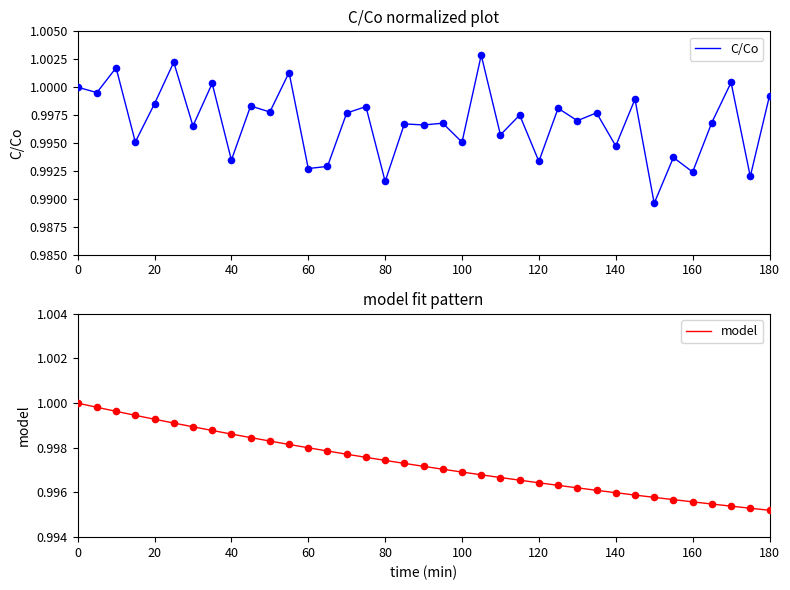

Which series contains the highest Y value?

C/Co